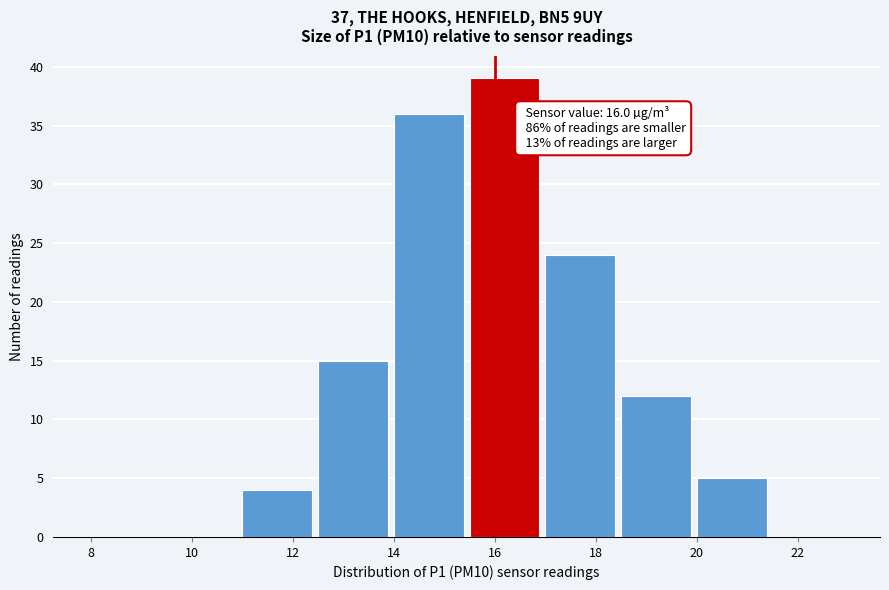

Over which range of the x-axis is the bar tallest?

15.5 to 17.0